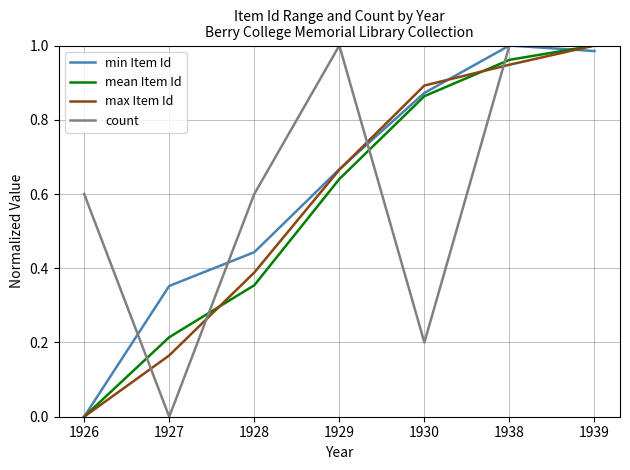

Between 1927 and 1929, which series saw the biggest shift?

count